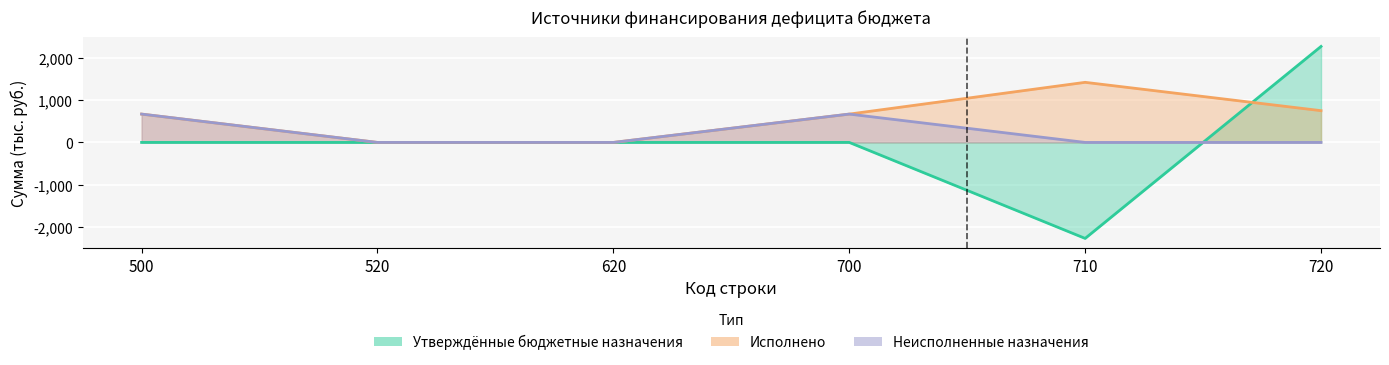

At which label is Неисполненные назначения closest to 334?

520